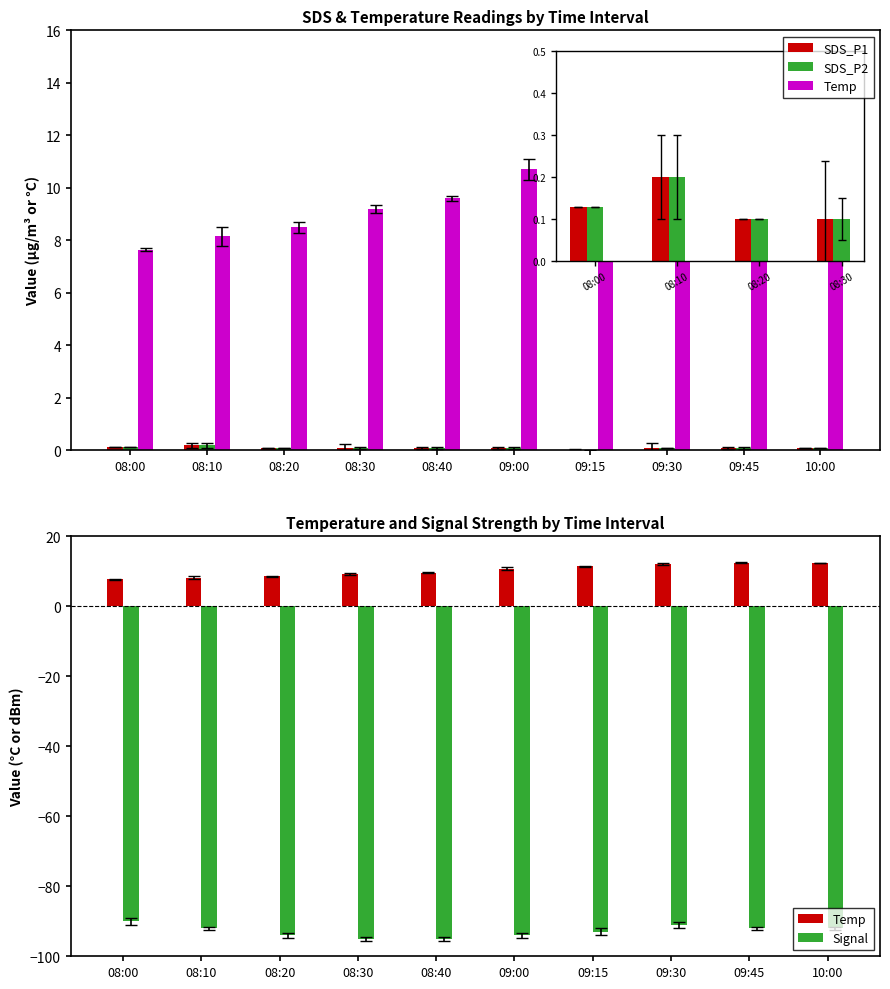

The Temp series shows 16.3 at 08:40. True or false?

False